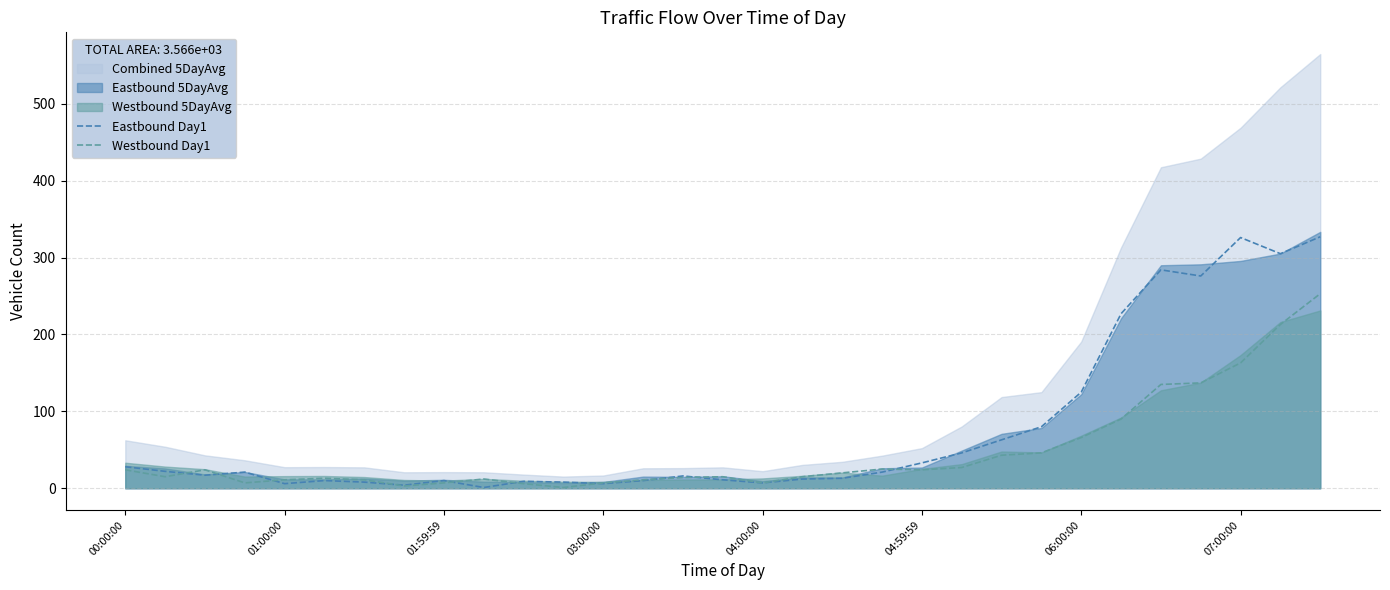

True or false: Westbound Day1 has more than 1 interior local peaks.

True